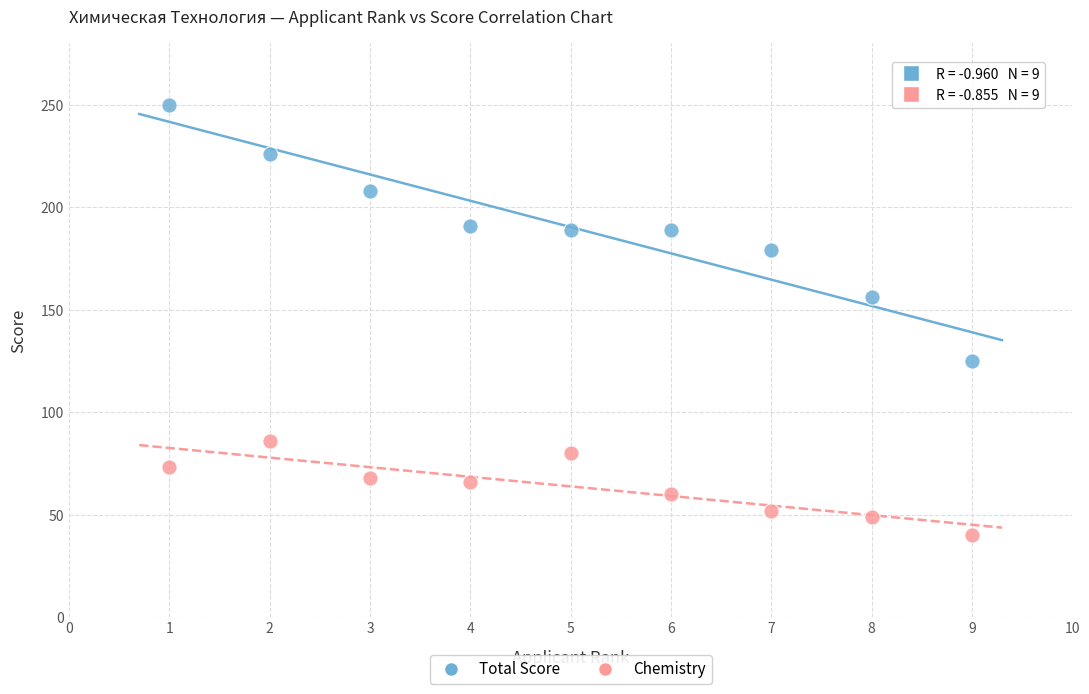

What is the X range (max minus min) for the scatter plot?

8